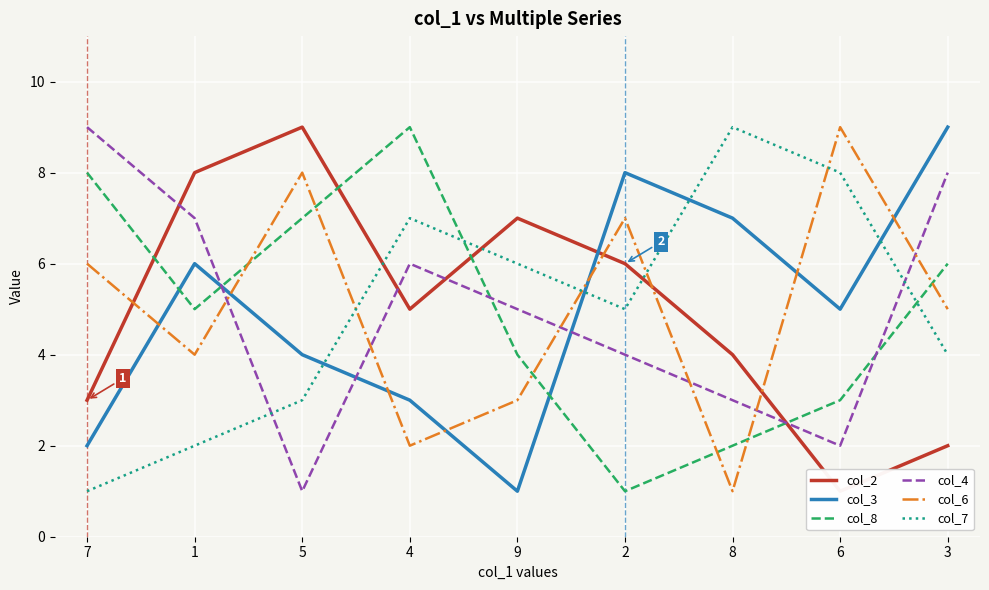

List the labels in order of col_8 value, largest first.

4, 7, 5, 3, 1, 9, 6, 8, 2